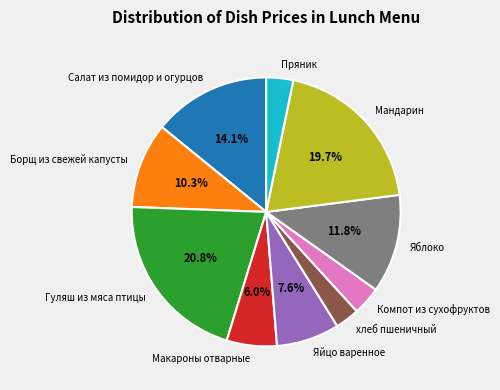

How many segments does this pie chart have?

10